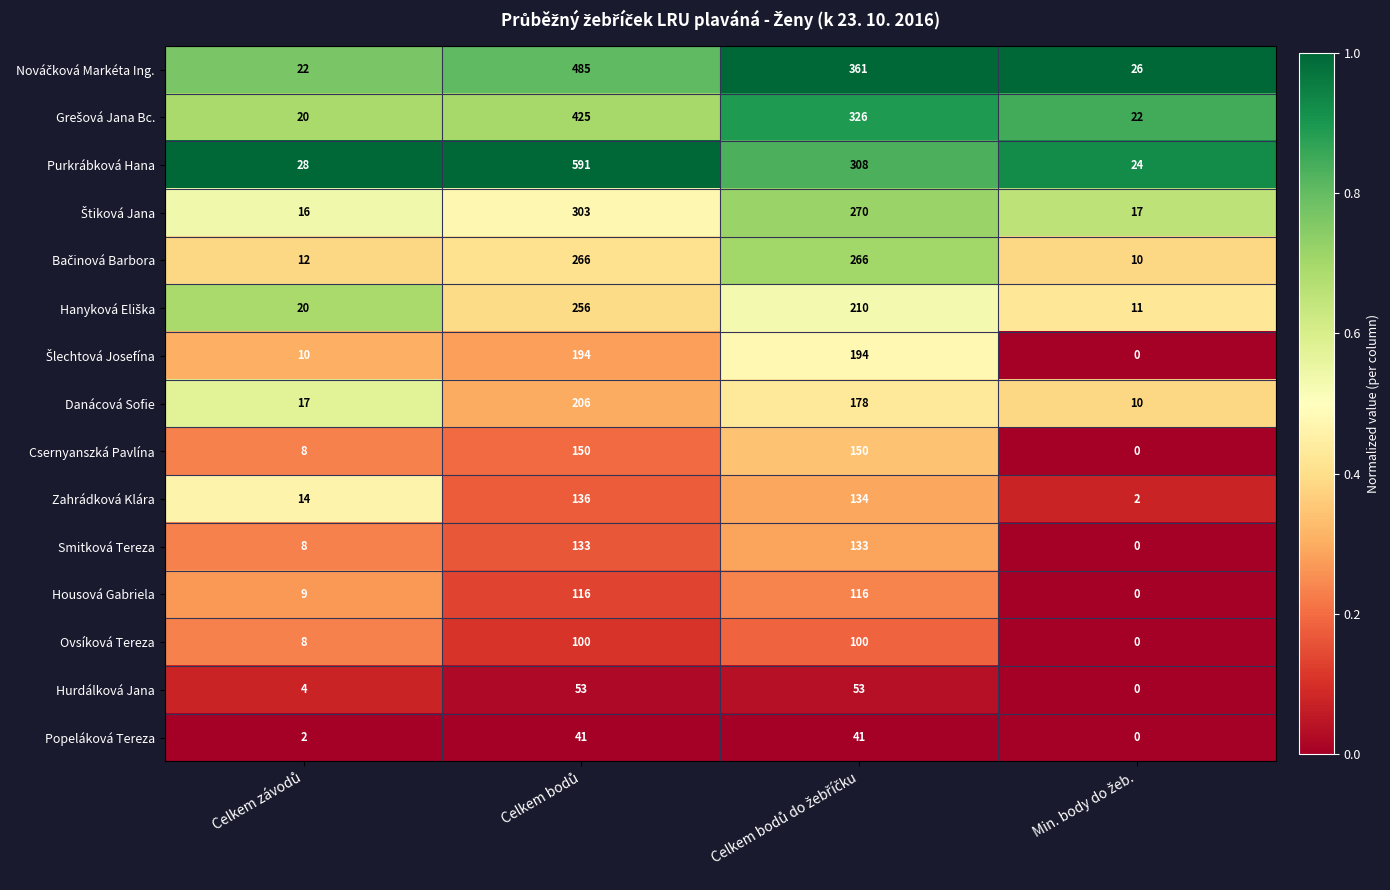

What is the highest value of the Zahrádková Klára series?

136